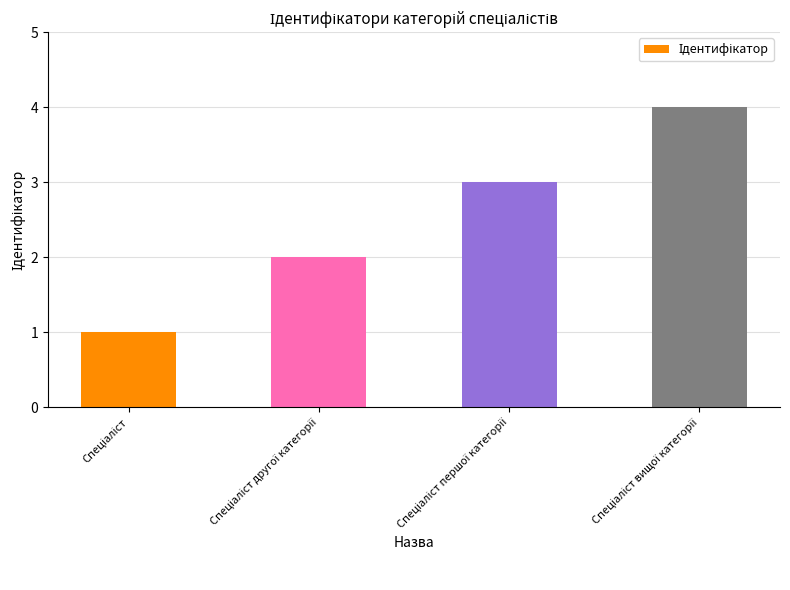

What is the value of the 4th bar from the left?

4